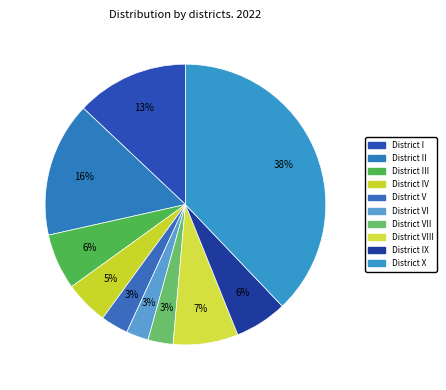

How many segments does this pie chart have?

10